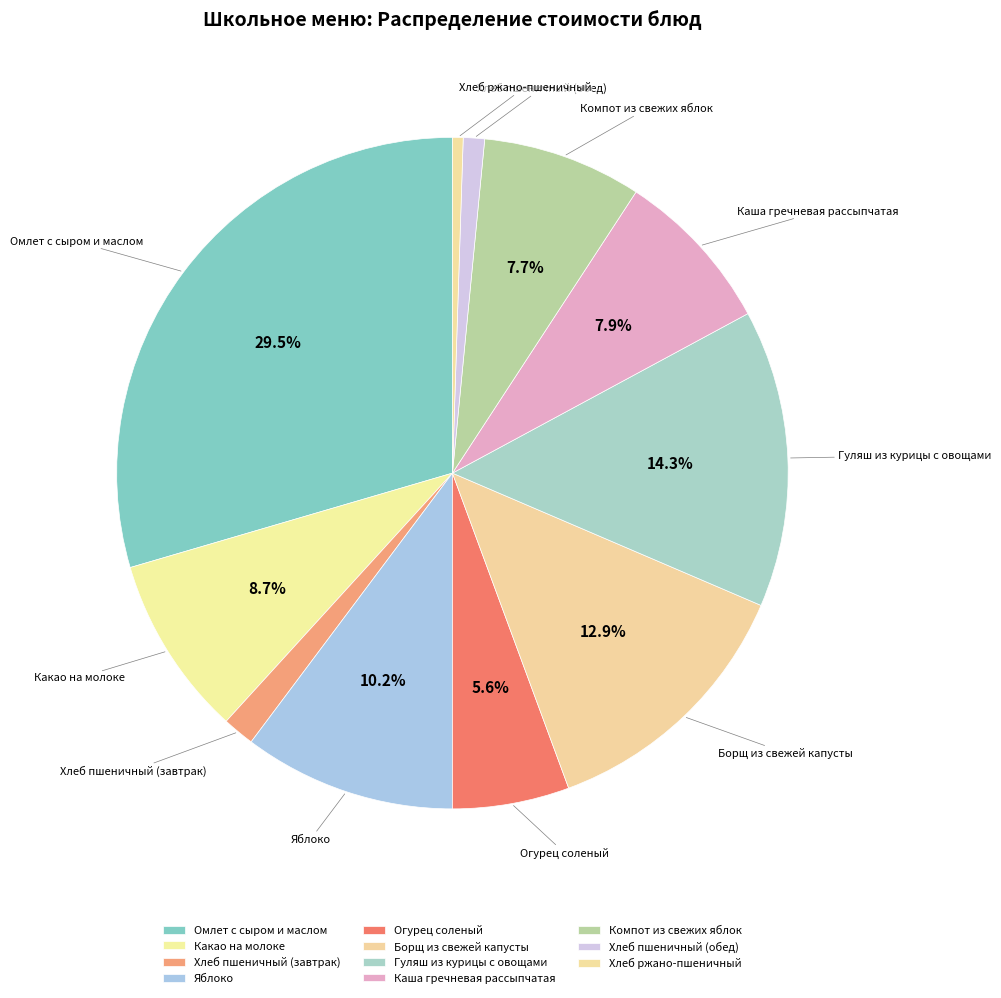

To the nearest percent, what is the average slice percentage?

9%